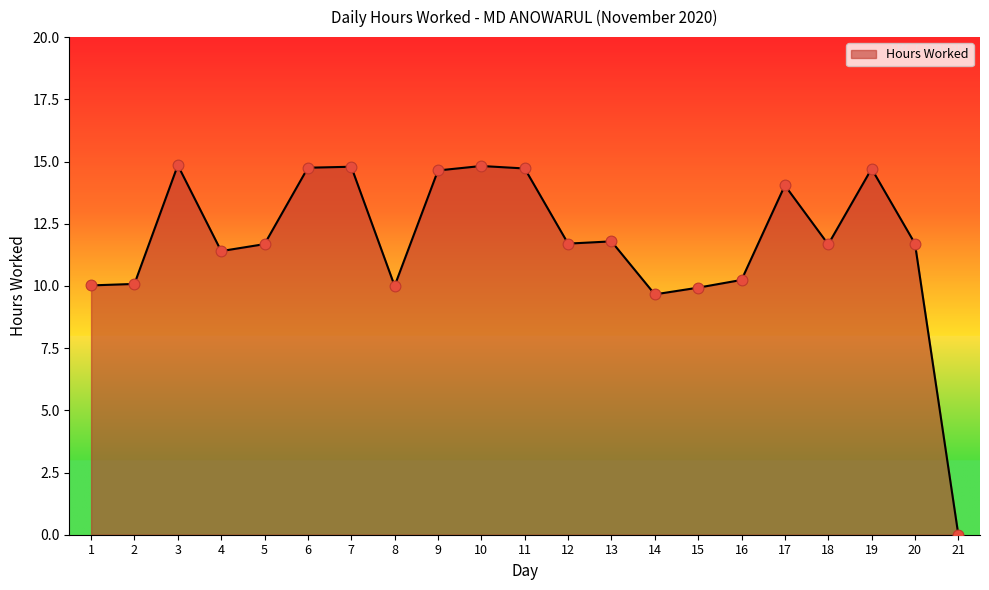

Between 21 and 19, which is larger?

19